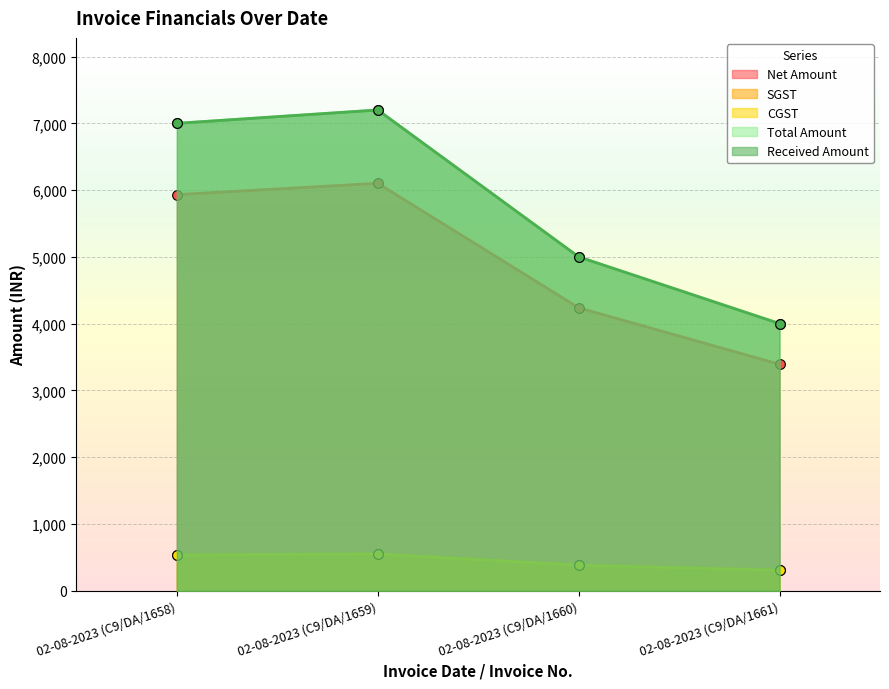

What position from the right is 02-08-2023 (C9/DA/1658)?

4